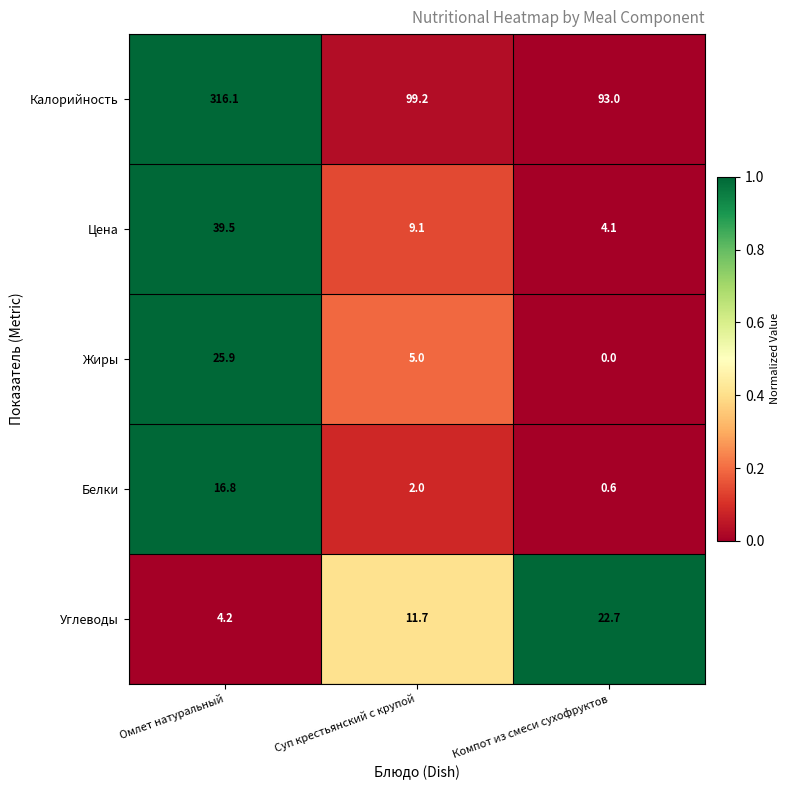

True or false: Белки has a value of 1.1 at Компот из смеси сухофруктов.

False